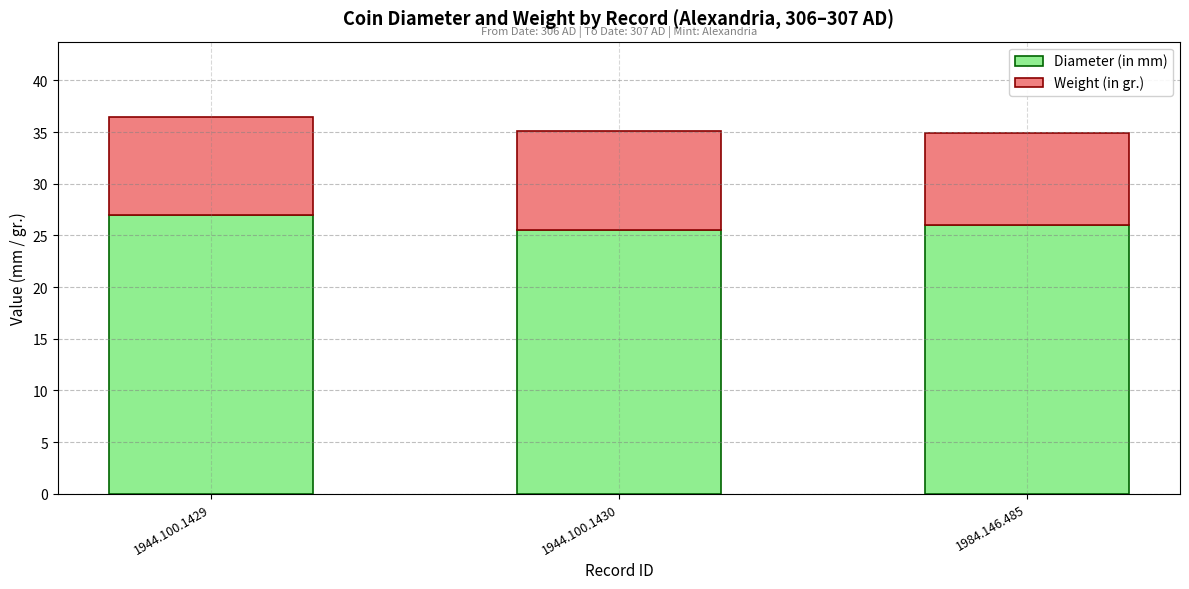

Does the chart contain stacked bars?

Yes